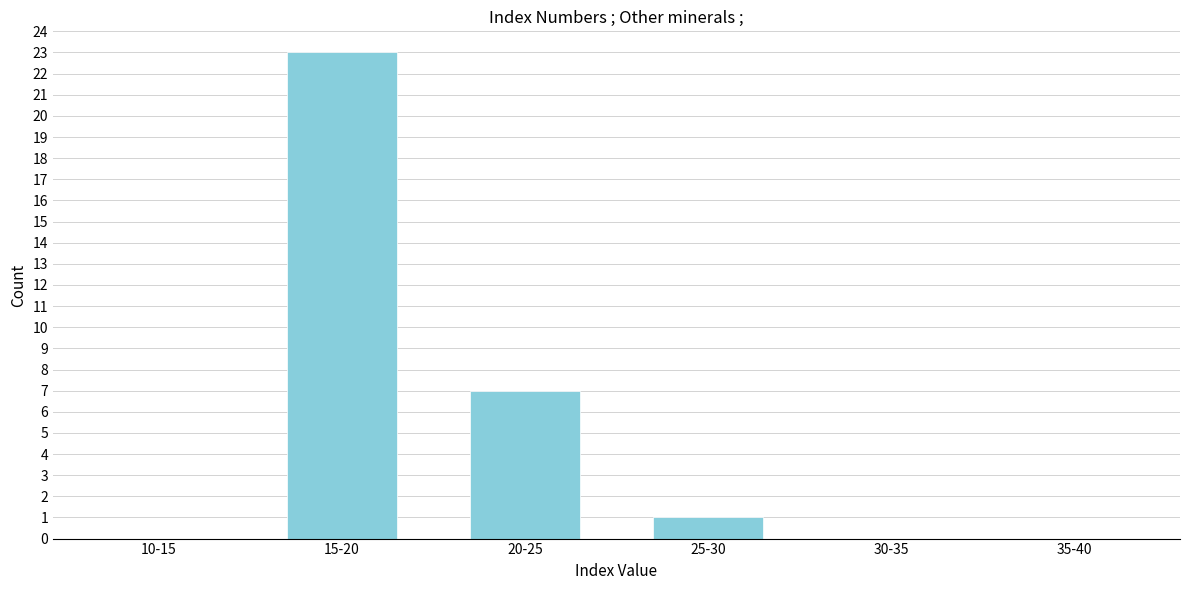

Reading left to right, list all the values displayed in this chart.

10-15=0	15-20=23	20-25=7	25-30=1	30-35=0	35-40=0